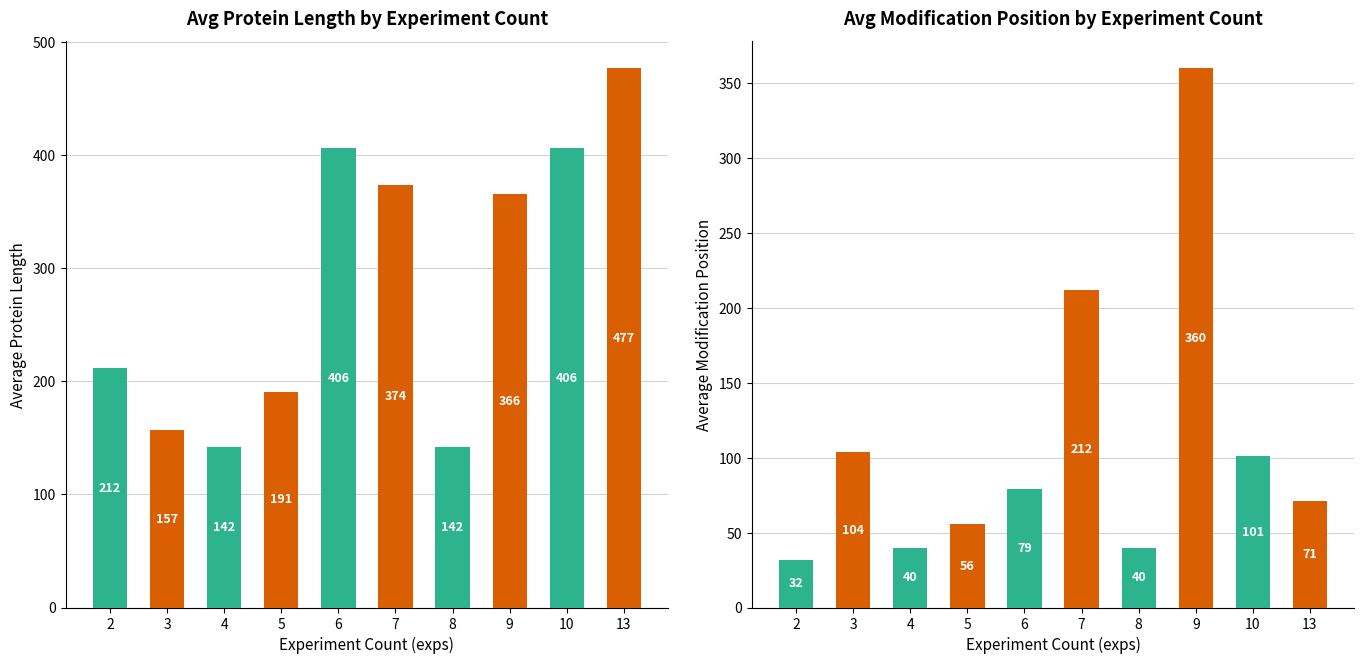

At which category does the chart reach its peak across all series?

13